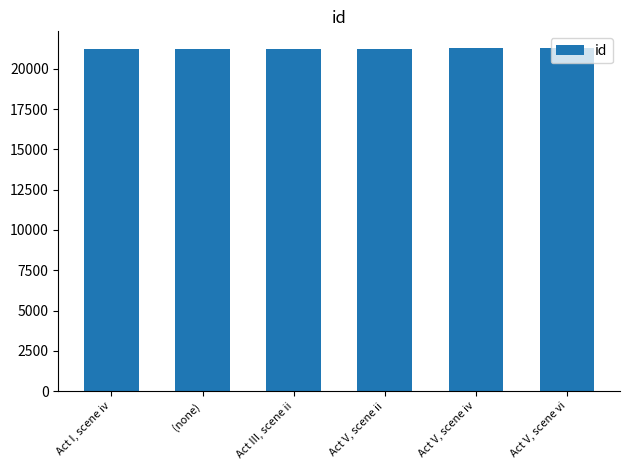

What is the change in value from Act V, scene ii to Act V, scene vi?

+3